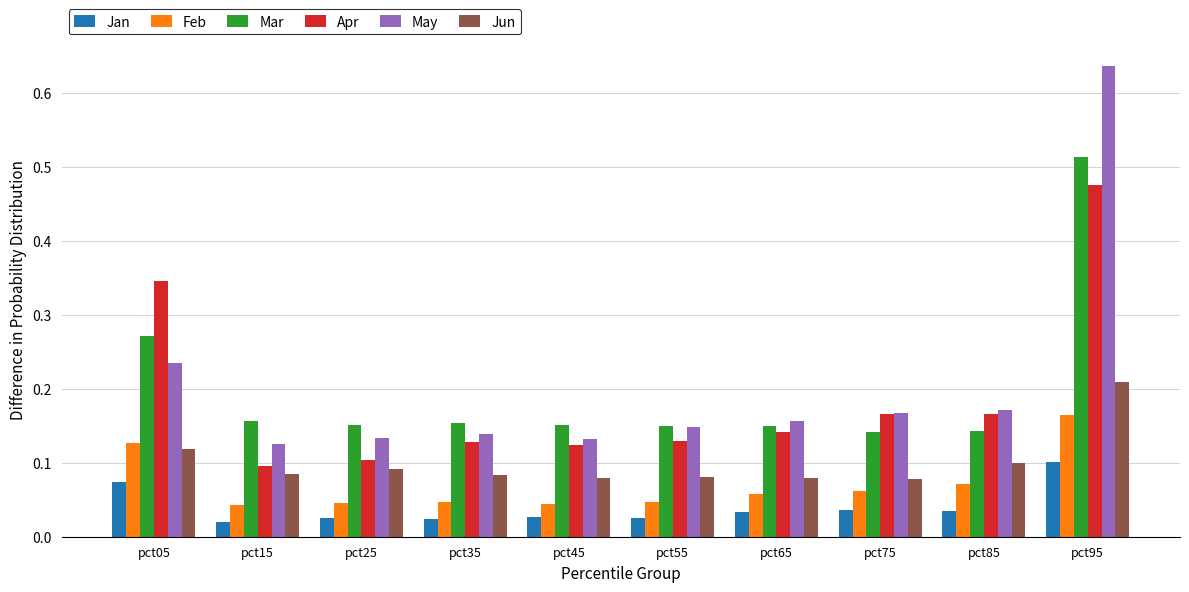

The value of May at pct55 is 0.1. True or false?

True